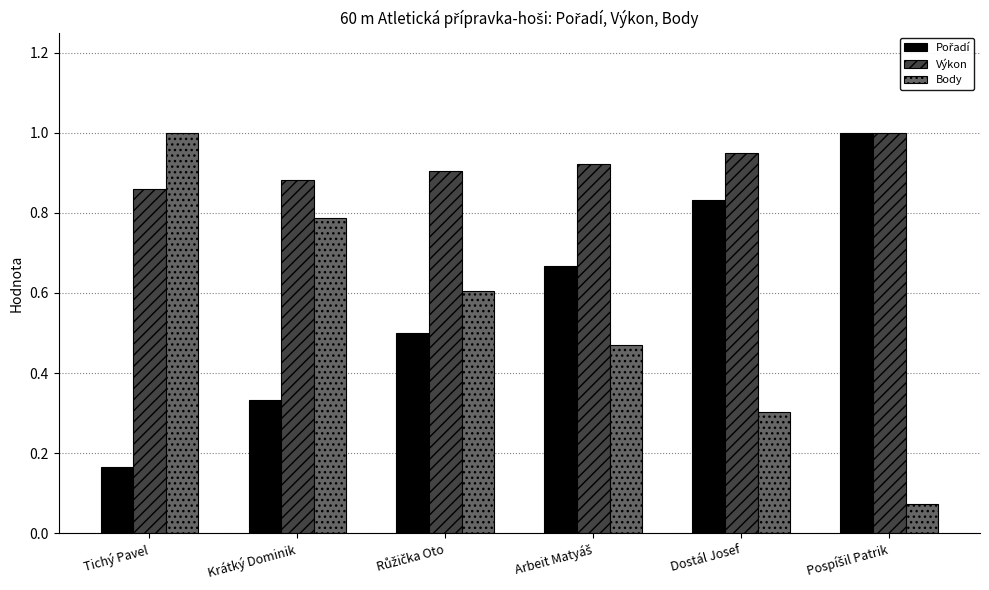

True or false: Body has a value of 1.0 at Tichý Pavel.

True